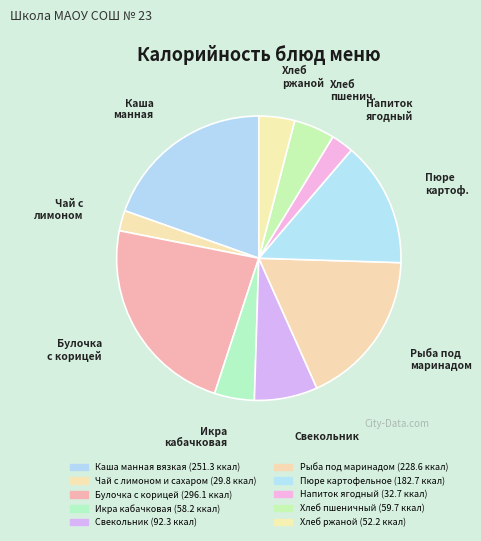

How many segments does this pie chart have?

10